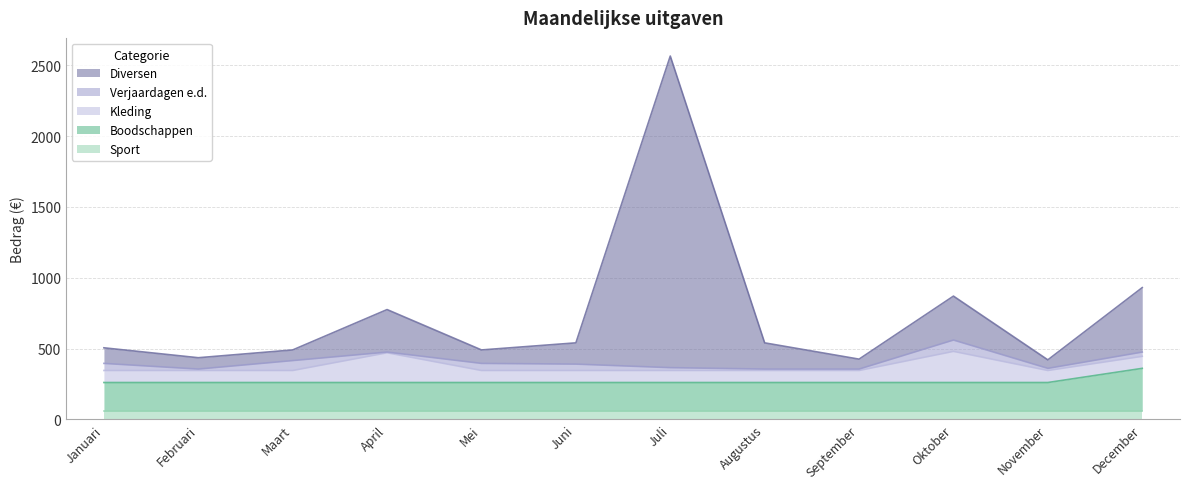

Reading left to right, transcribe all the data shown in this chart.

Diversen: Januari=110	Februari=80	Maart=75	April=300	Mei=95	Juni=150	Juli=2200	Augustus=185	September=70	Oktober=310	November=60	December=455
Verjaardagen e.d.: Januari=50	Februari=10	Maart=70	April=5	Mei=50	Juni=45	Juli=20	Augustus=10	September=10	Oktober=80	November=15	December=30
Kleding: Januari=85	Februari=85	Maart=85	April=210	Mei=85	Juni=85	Juli=85	Augustus=85	September=85	Oktober=220	November=85	December=85
Boodschappen: Januari=200	Februari=200	Maart=200	April=200	Mei=200	Juni=200	Juli=200	Augustus=200	September=200	Oktober=200	November=200	December=300
Sport: Januari=60	Februari=60	Maart=60	April=60	Mei=60	Juni=60	Juli=60	Augustus=60	September=60	Oktober=60	November=60	December=60